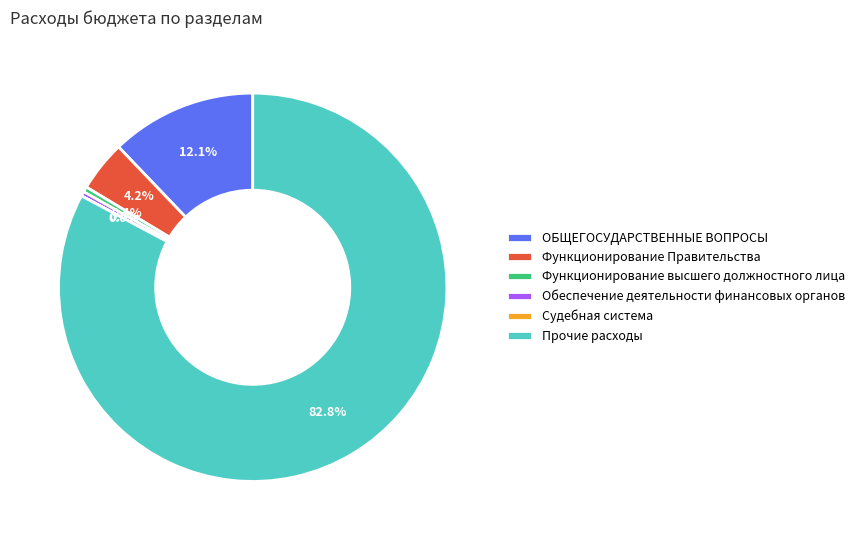

Which has a higher value, ОБЩЕГОСУДАРСТВЕННЫЕ ВОПРОСЫ or Функционирование Правительства?

ОБЩЕГОСУДАРСТВЕННЫЕ ВОПРОСЫ